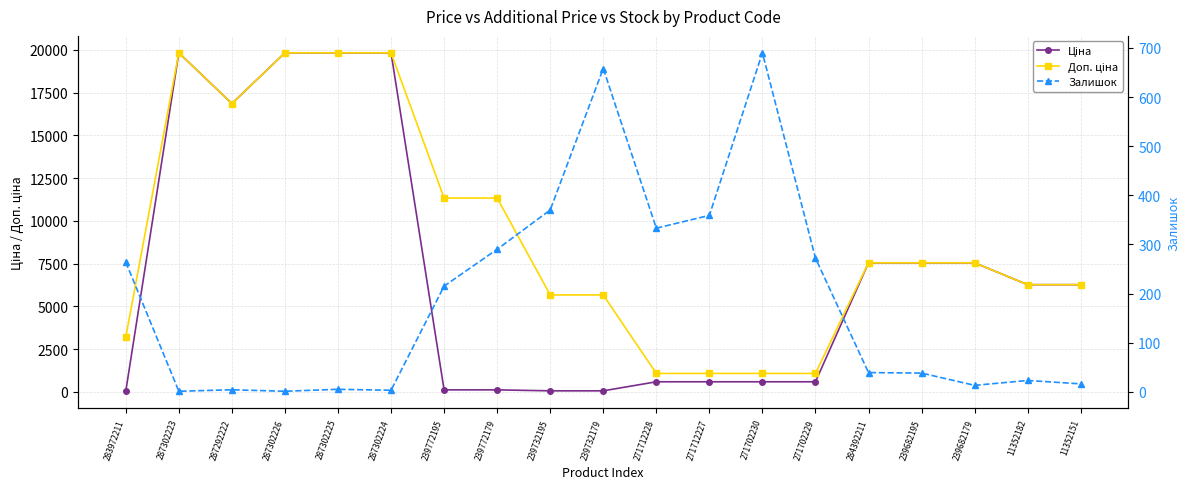

True or false: Доп. ціна and Залишок cross at least once.

False